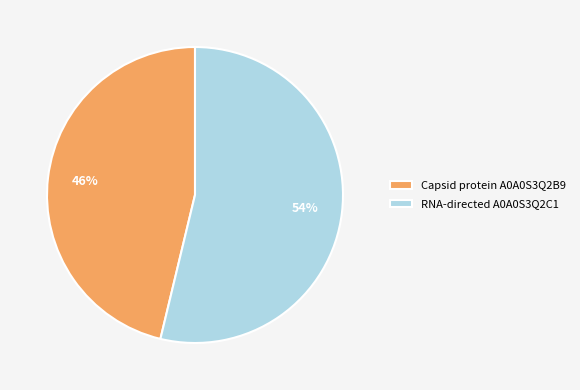

What percentage is the Capsid protein A0A0S3Q2B9 slice, to the nearest percent?

46%